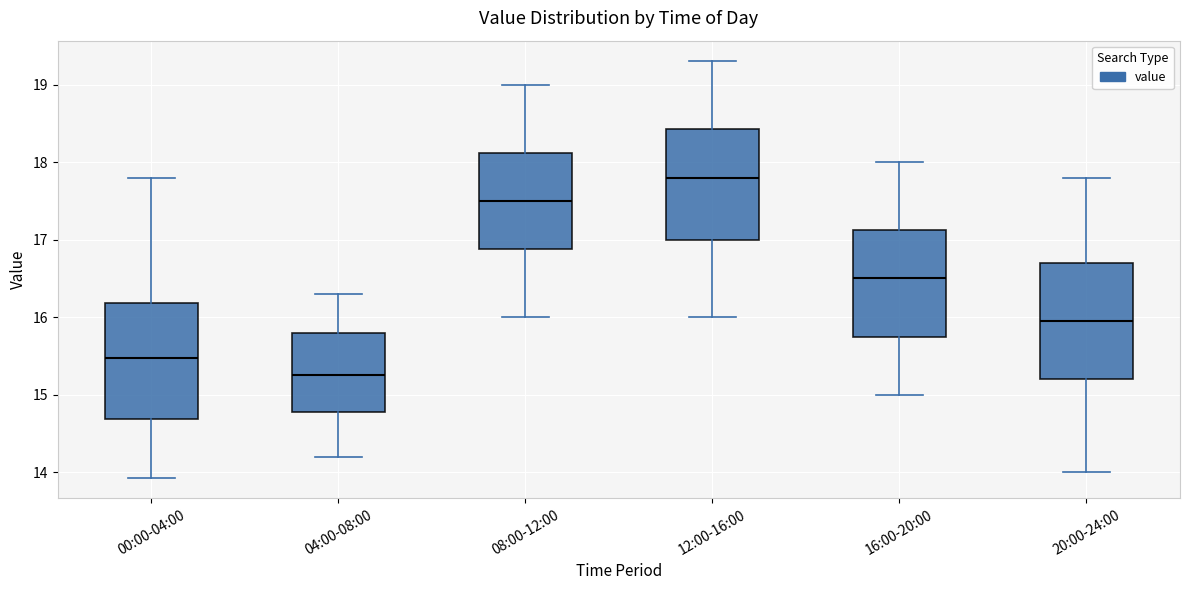

Which box has the lowest median line?

04:00-08:00